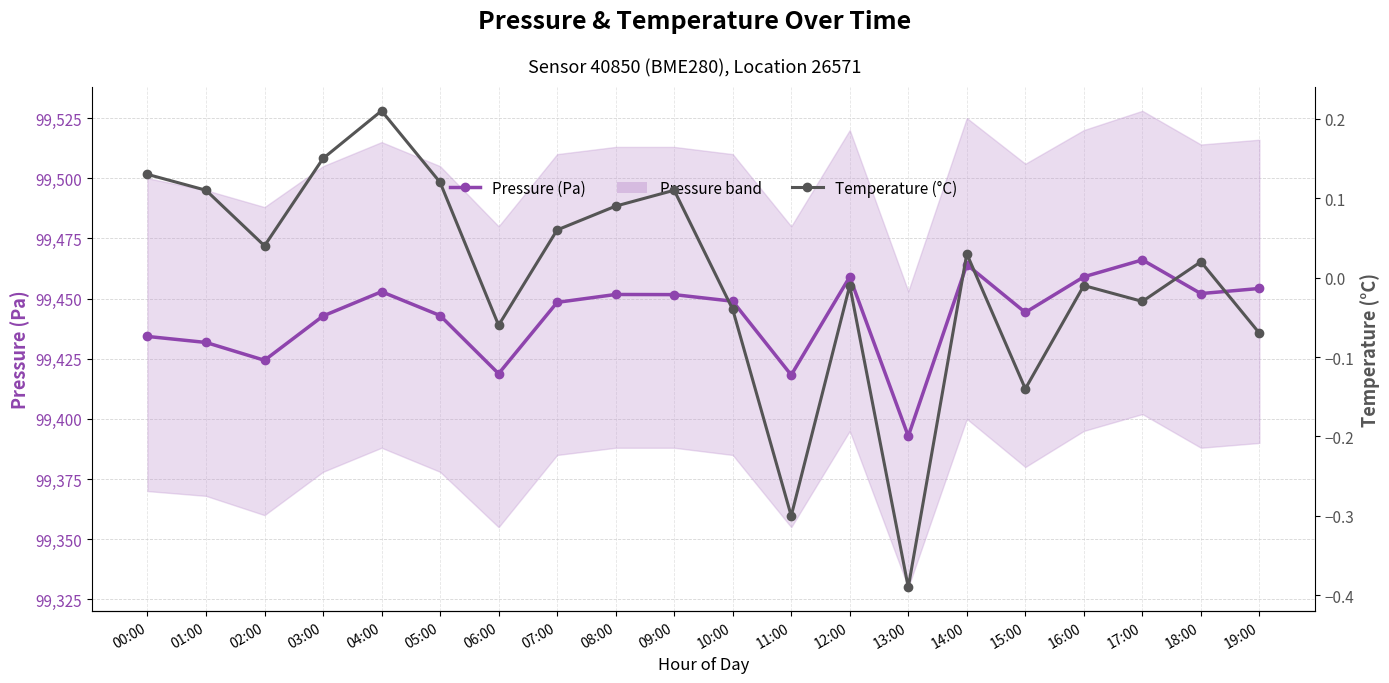

Is it true that Temperature (°C) equals 0.0 at 07:00?

False